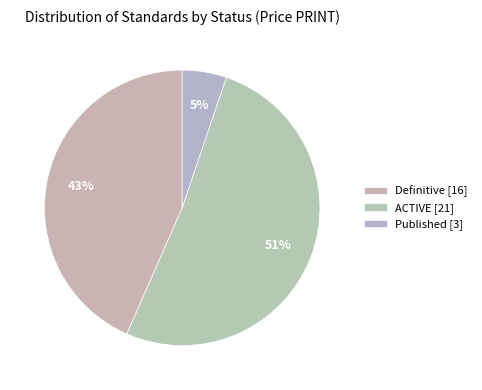

Count the number of slices in the pie.

3